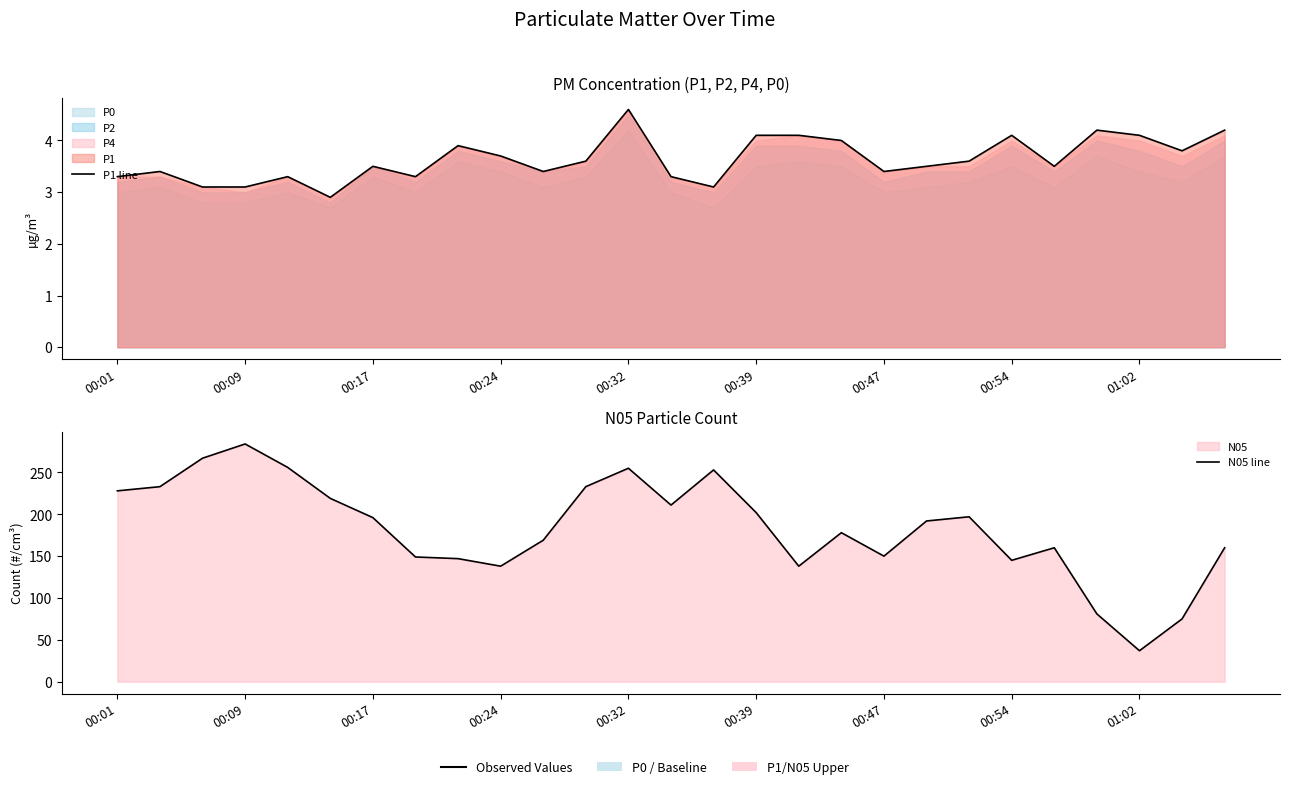

True or false: N05 line and P1 line intersect in this chart.

False